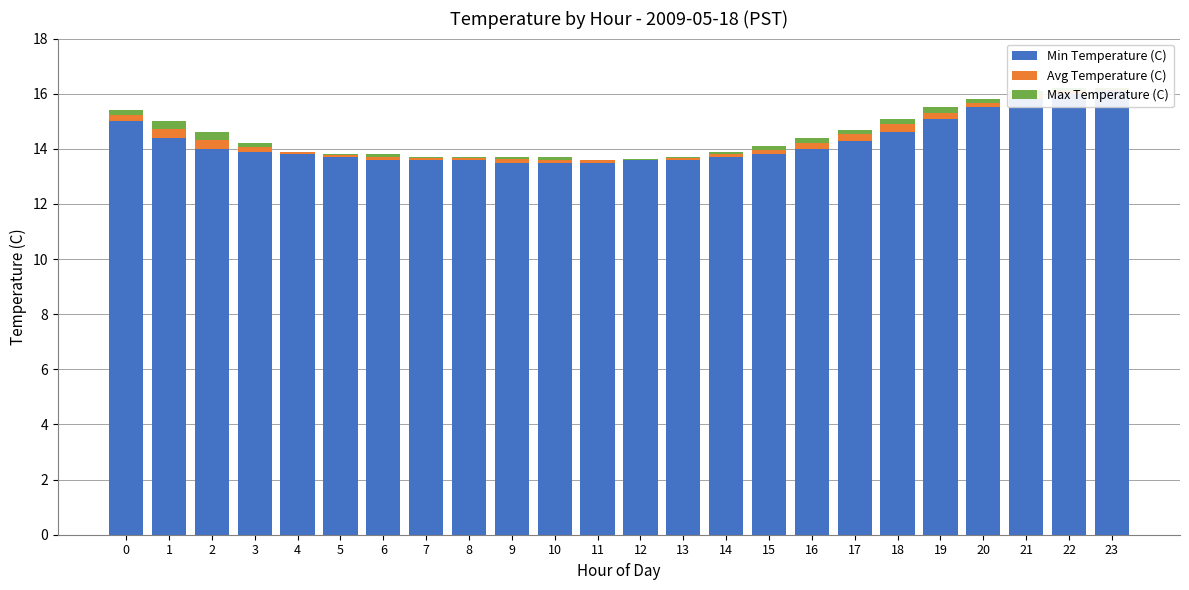

The value of Max Temperature (C) at 3 is 0.2. True or false?

False